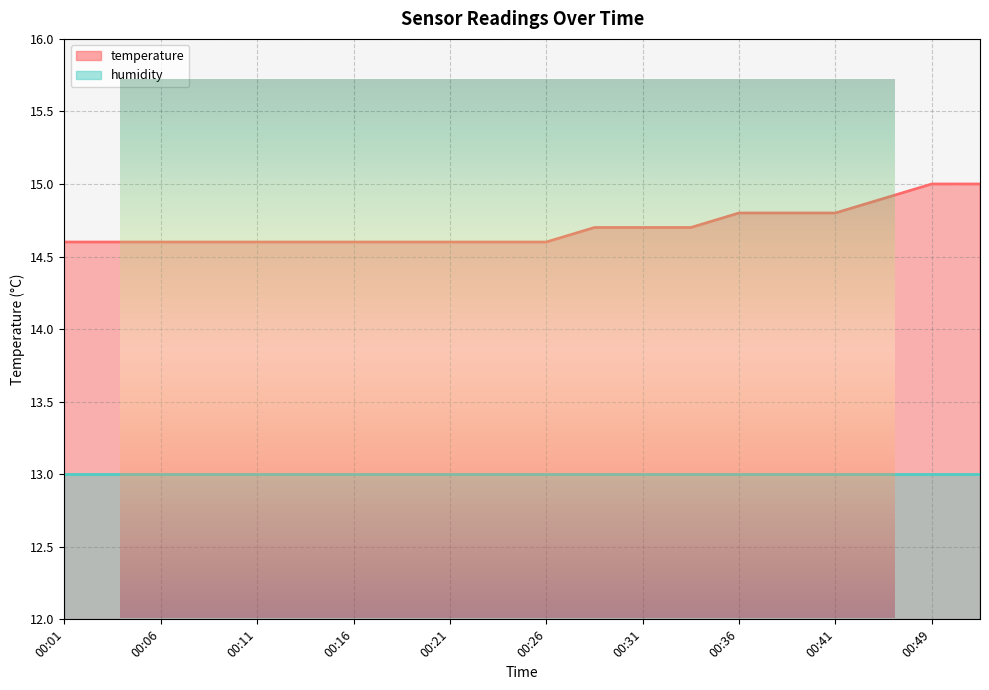

Is it true that the value at 00:16 is 21.4?

False